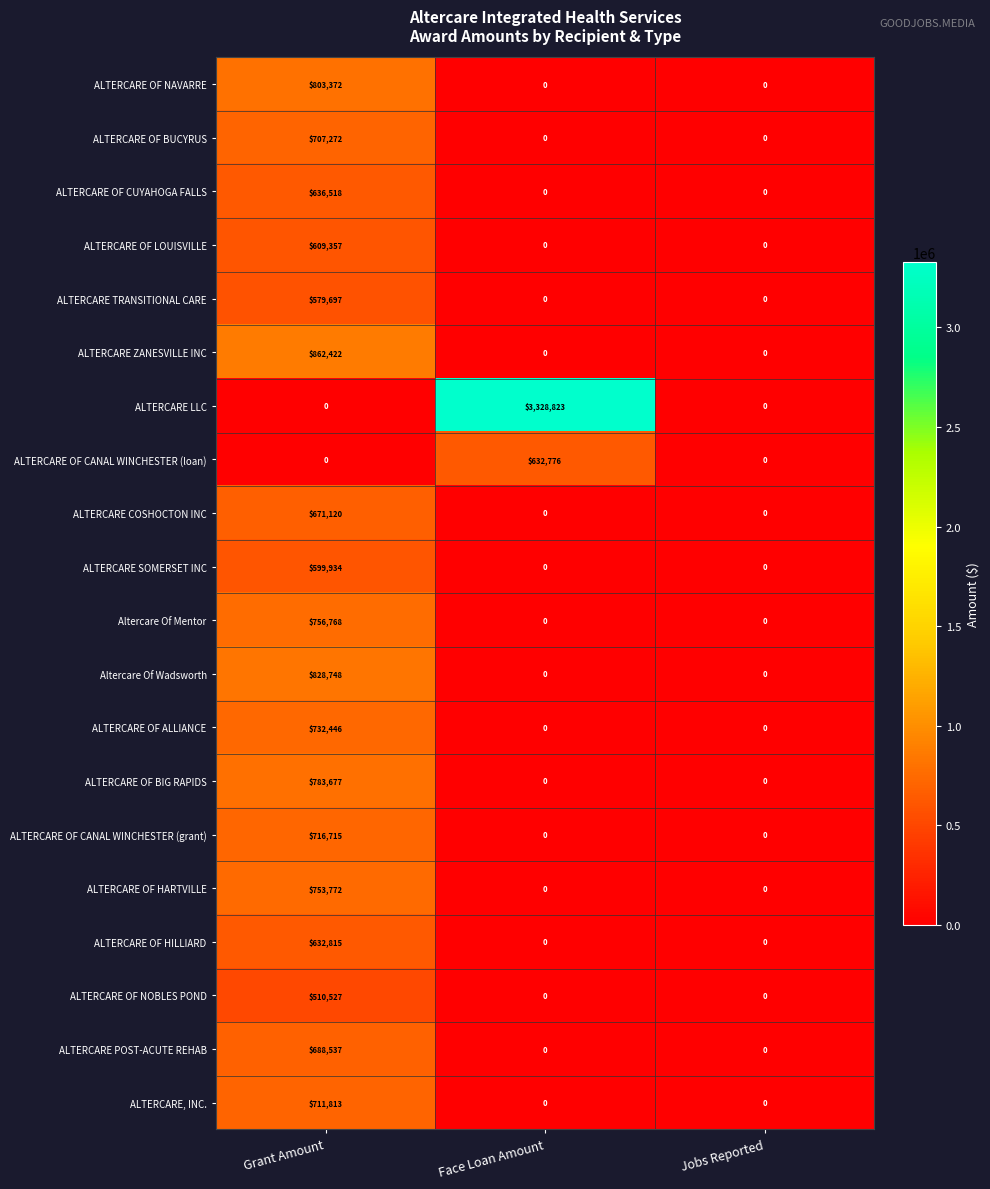

Which label corresponds to the largest value in the chart?

Face Loan Amount